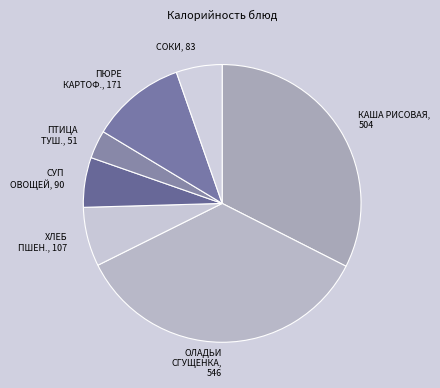

How many slices are in this pie chart?

7